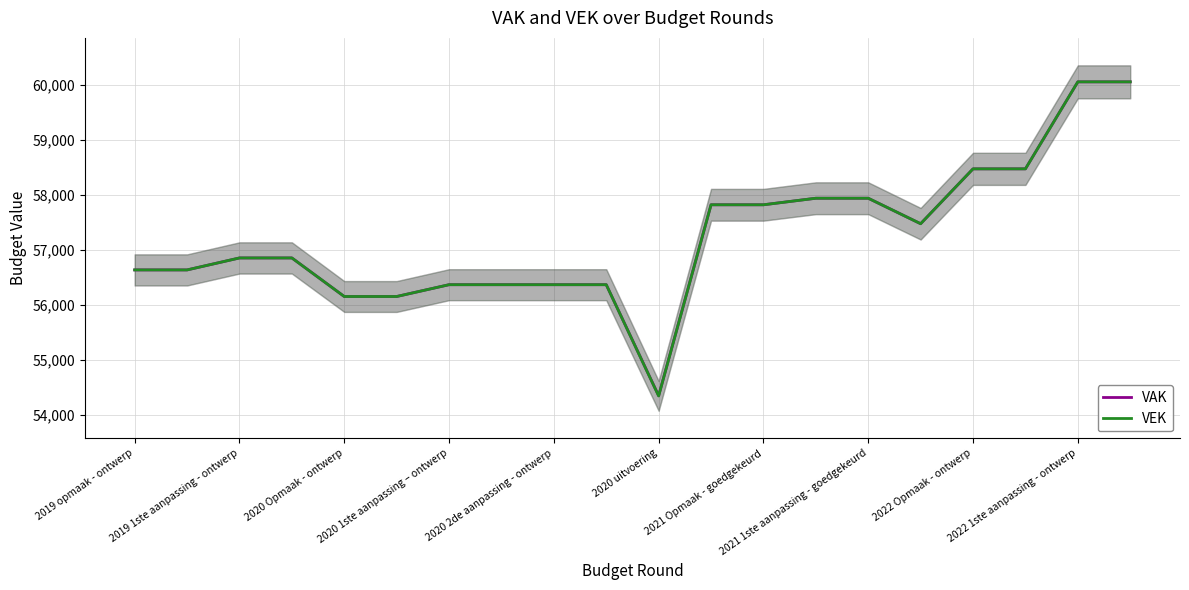

The value of VAK at 2020 2de aanpassing - ontwerp is 56366. True or false?

True